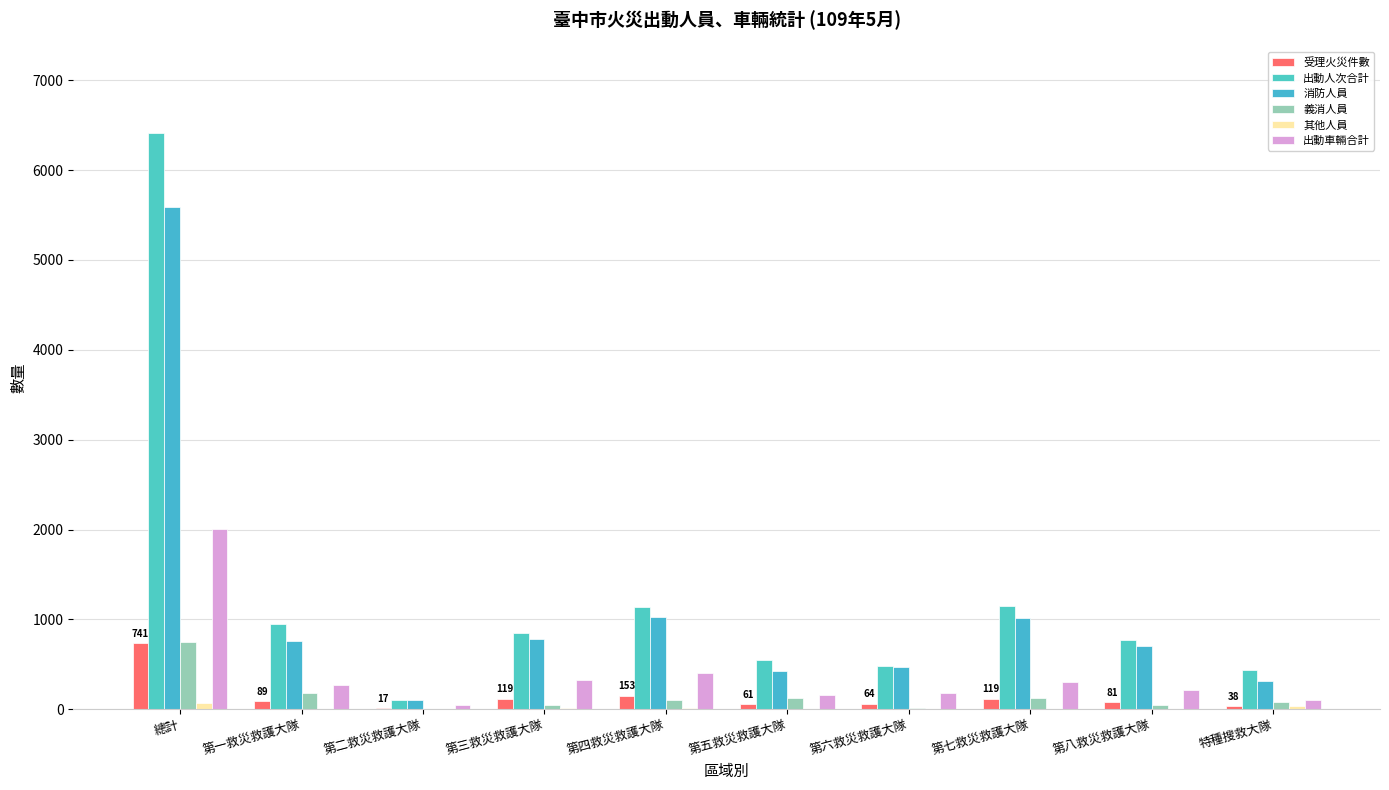

How many distinct data groups are displayed?

6